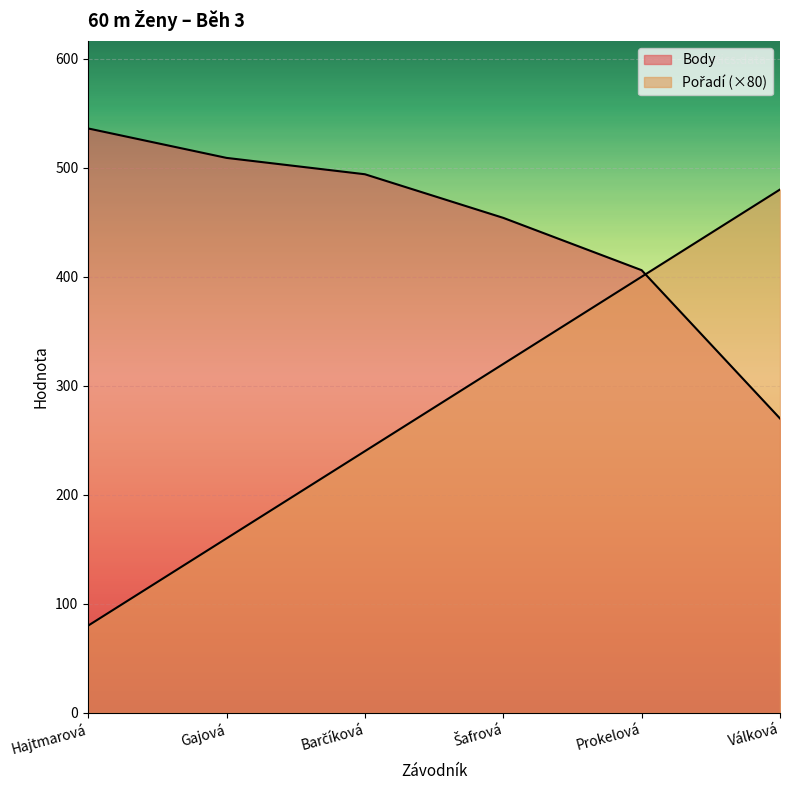

Between which two adjacent categories do Body and Pořadí first intersect?

Prokelová and Válková